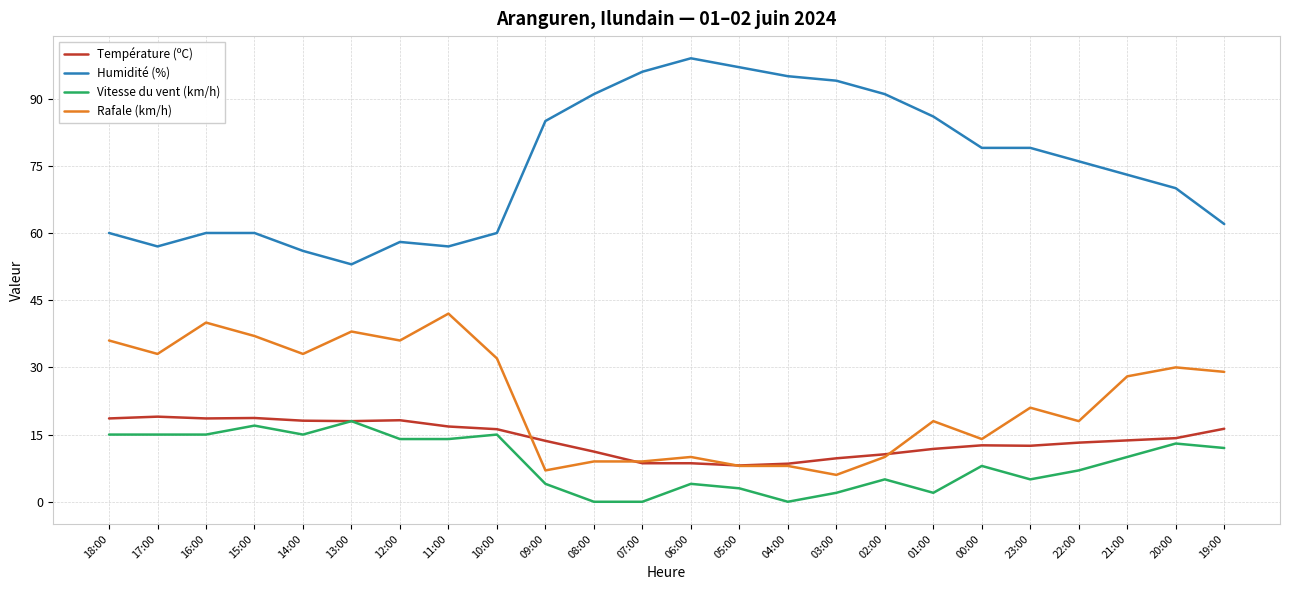

What is the total value across all series at 06:00?

121.6